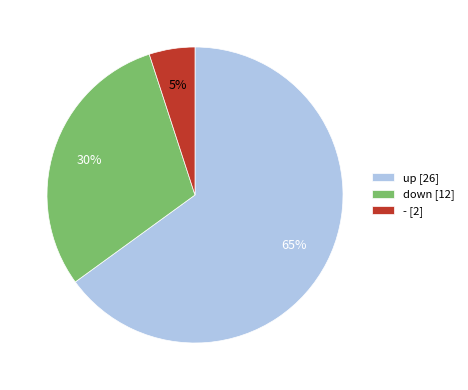

To the nearest percent, what is the average slice percentage?

33%